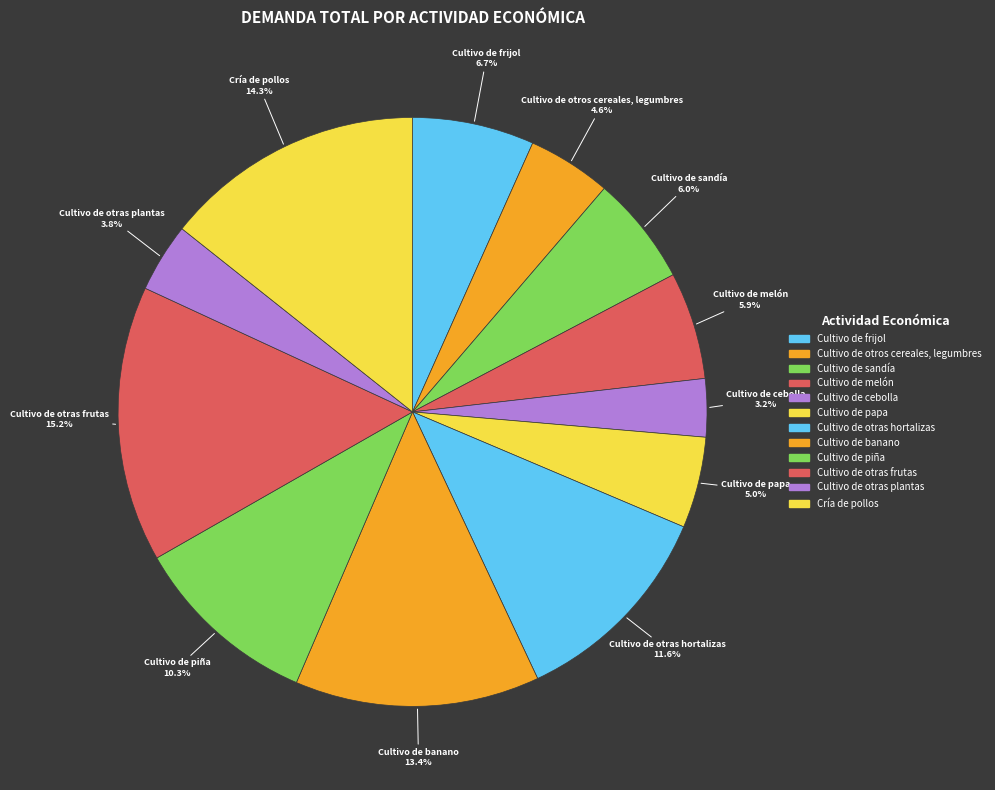

To the nearest percent, what is the combined percentage of Cultivo de otros cereales, legumbres and Cultivo de papa?

10%